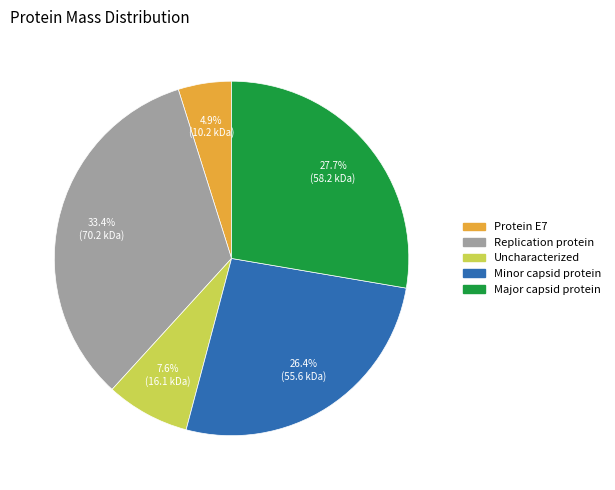

Between Minor capsid protein and Uncharacterized, which is larger?

Minor capsid protein